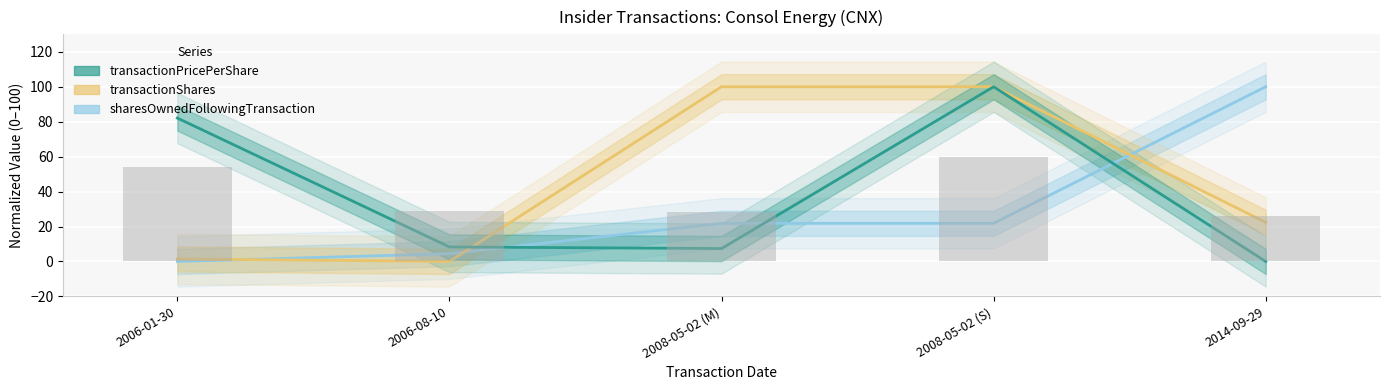

What are all the series names shown in the legend?

sharesOwnedFollowingTransaction, transactionShares, transactionPricePerShare